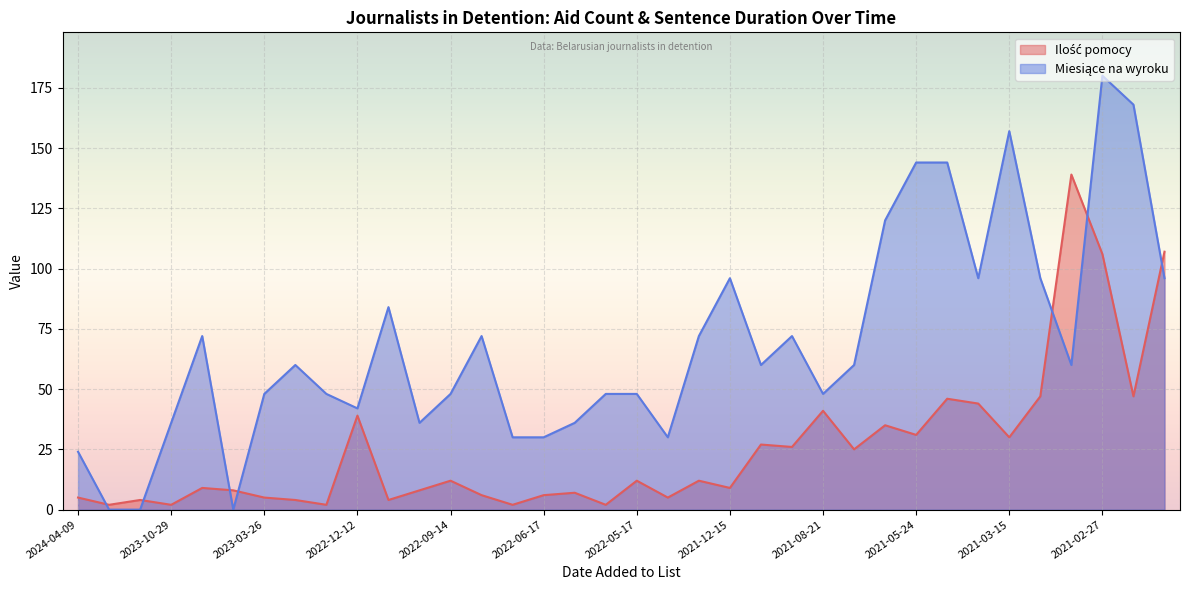

Between which two adjacent categories do Miesiące na wyroku and Ilość pomocy first intersect?

2024-04-09 and 2024-02-12